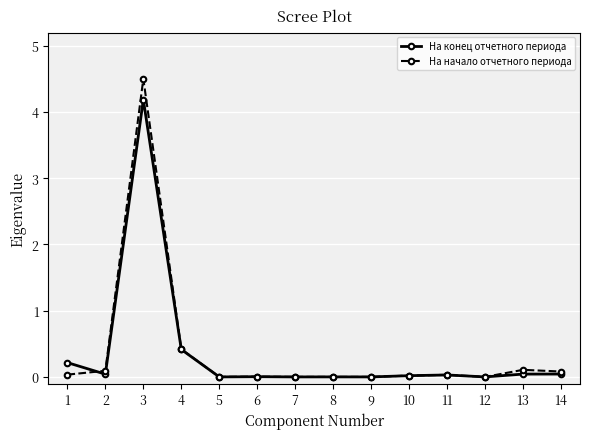

What is the value of the На конец отчетного периода point at the 3rd from the left?

4.2